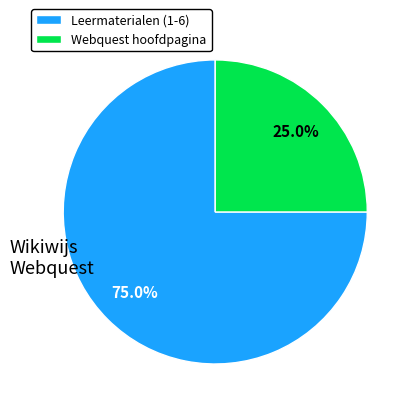

Which category has the smallest portion of the pie?

Webquest hoofdpagina